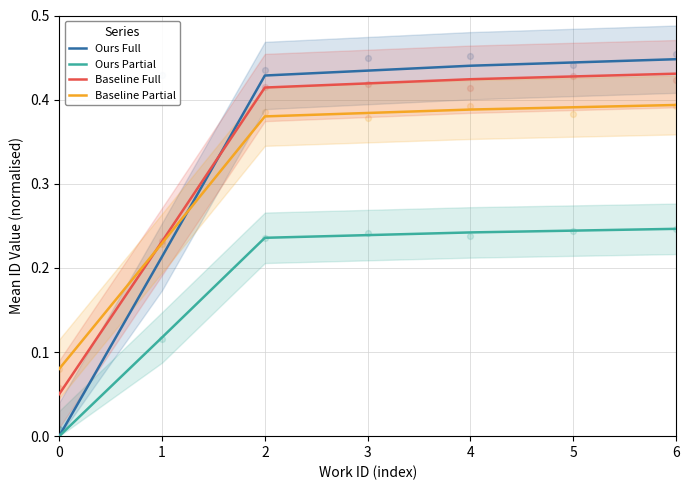

What are all the series names shown in the legend?

Ours Full, Ours Partial, Baseline Full, Baseline Partial